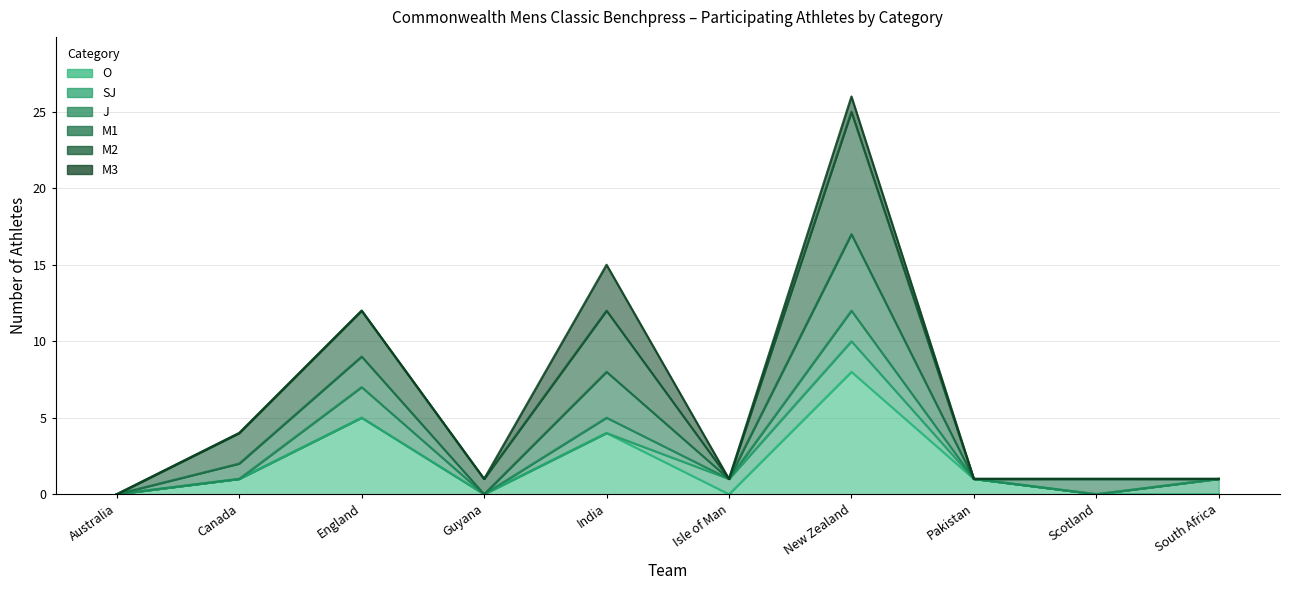

Is it true that O equals 1 at Pakistan?

True